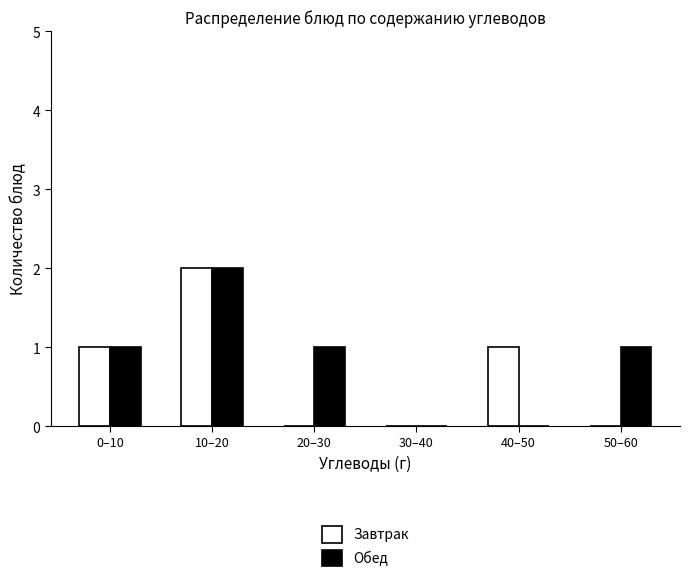

Reading left to right, what are all the values shown in this chart?

Завтрак: 0–10=1	10–20=2	20–30=0	30–40=0	40–50=1	50–60=0
Обед: 0–10=1	10–20=2	20–30=1	30–40=0	40–50=0	50–60=1